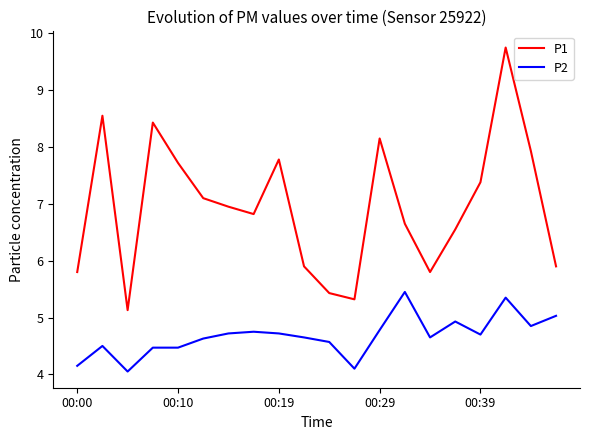

What is the difference between the maximum and minimum values in the P1 series?

4.6